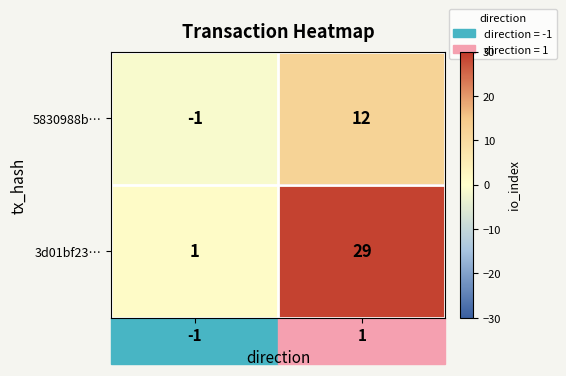

Which series has the largest total across all categories?

3d01bf23…